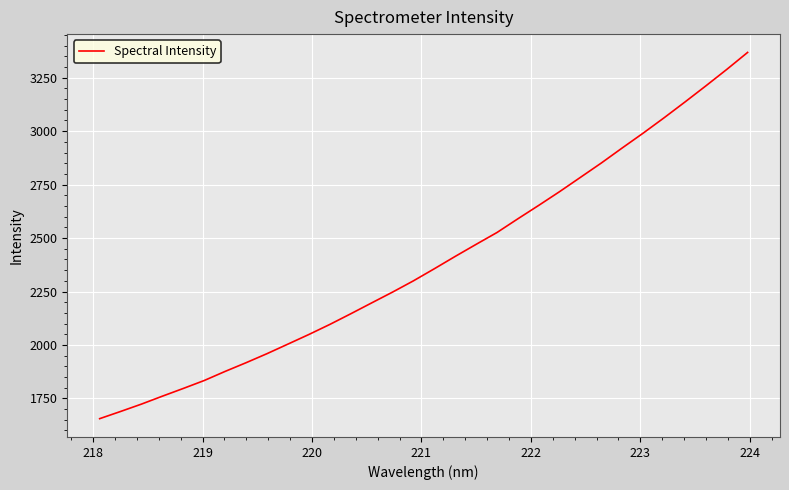

What is the difference between the maximum and minimum values?

1713.3